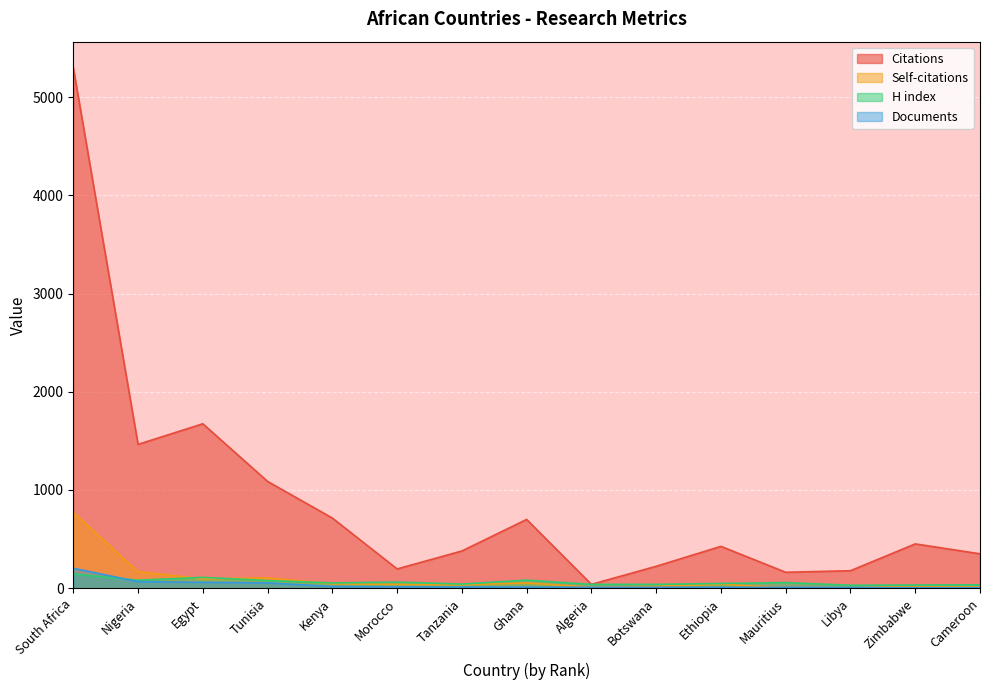

Which category has the highest value across all series?

South Africa